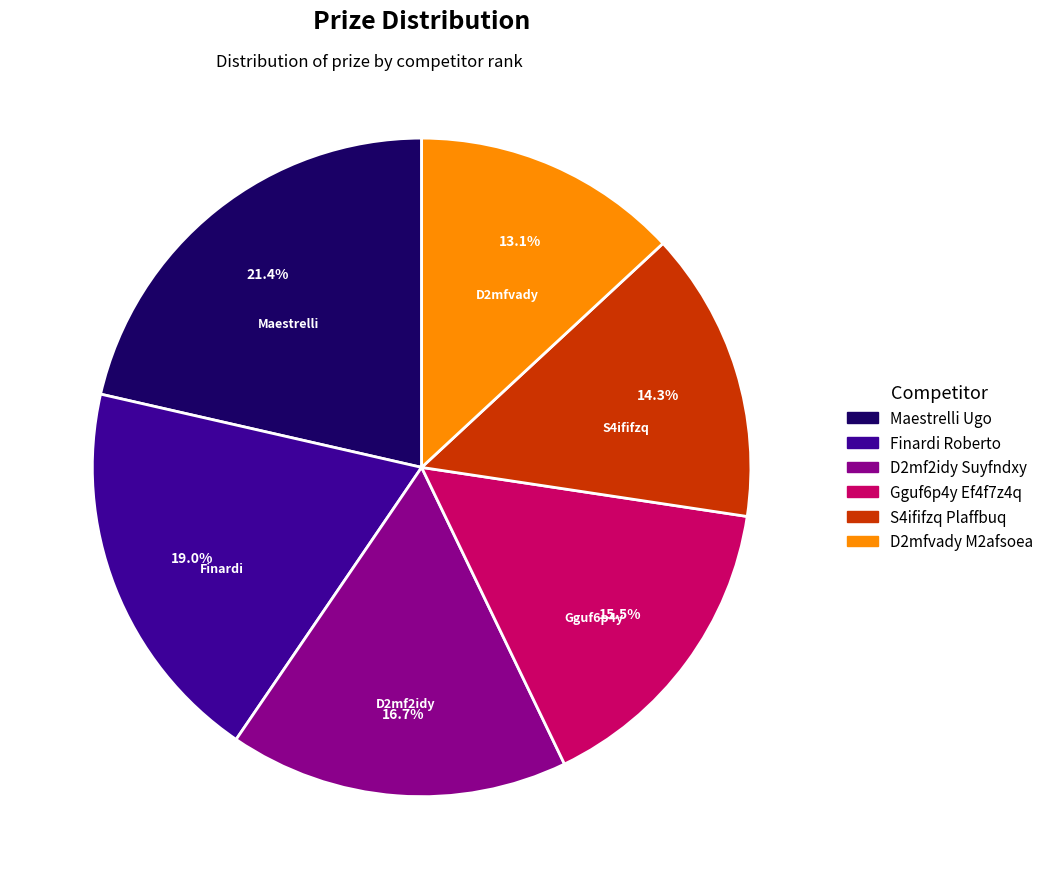

To the nearest percent, what percentage of the pie is Maestrelli Ugo?

21%